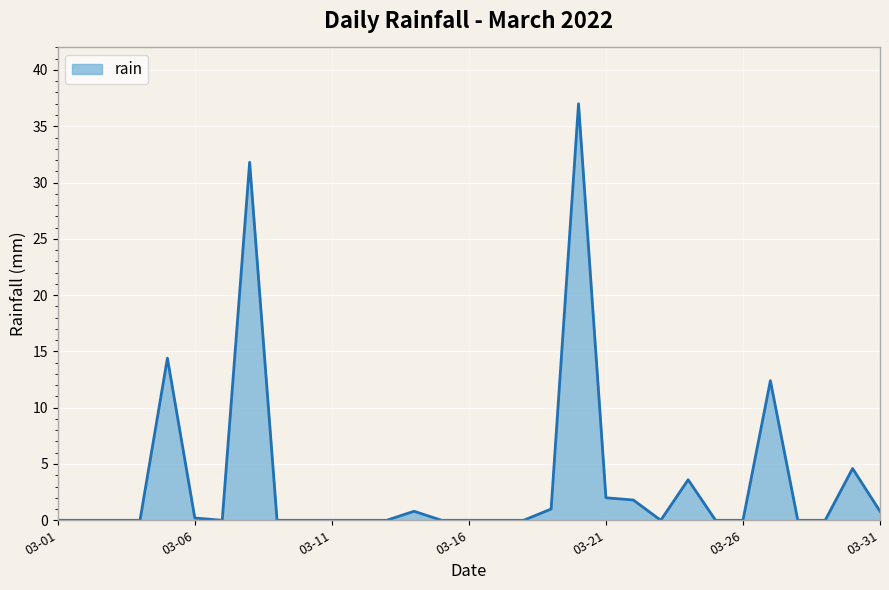

Does the chart have visible grid lines?

Yes